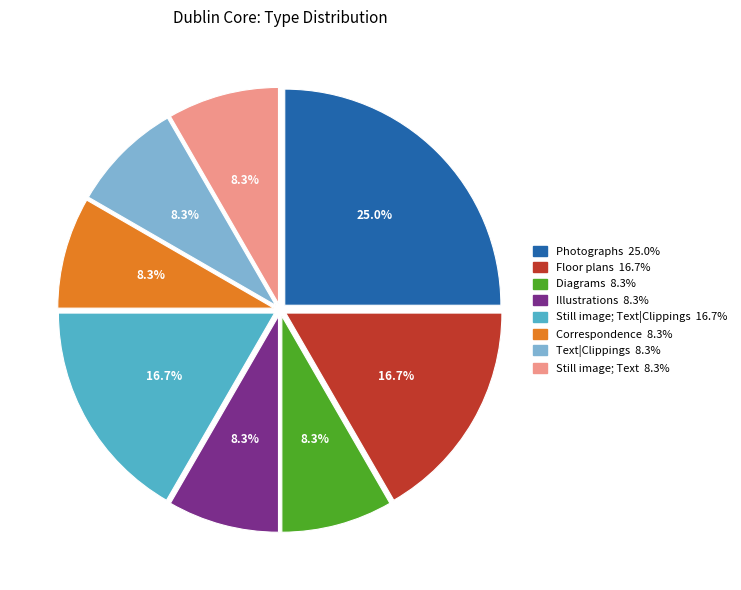

Is there a majority slice in this chart?

No